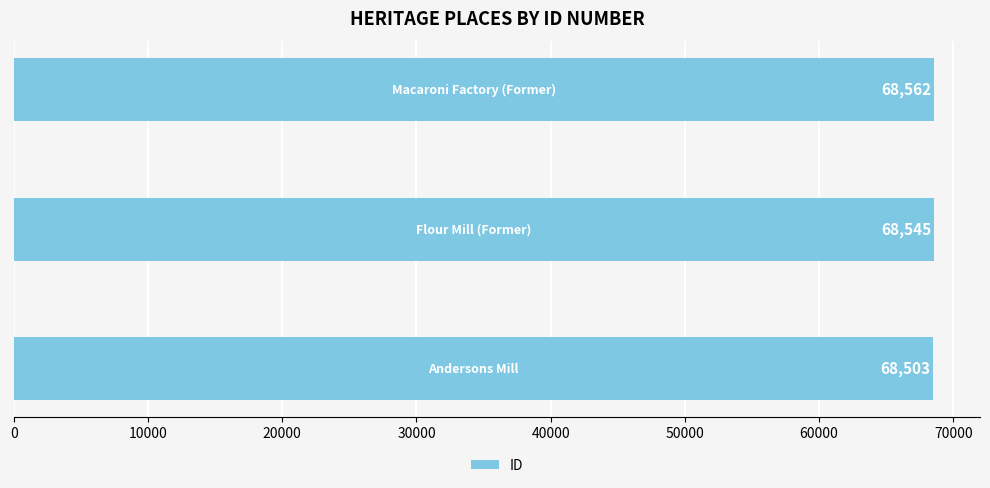

What is the difference between the second highest and minimum values?

42